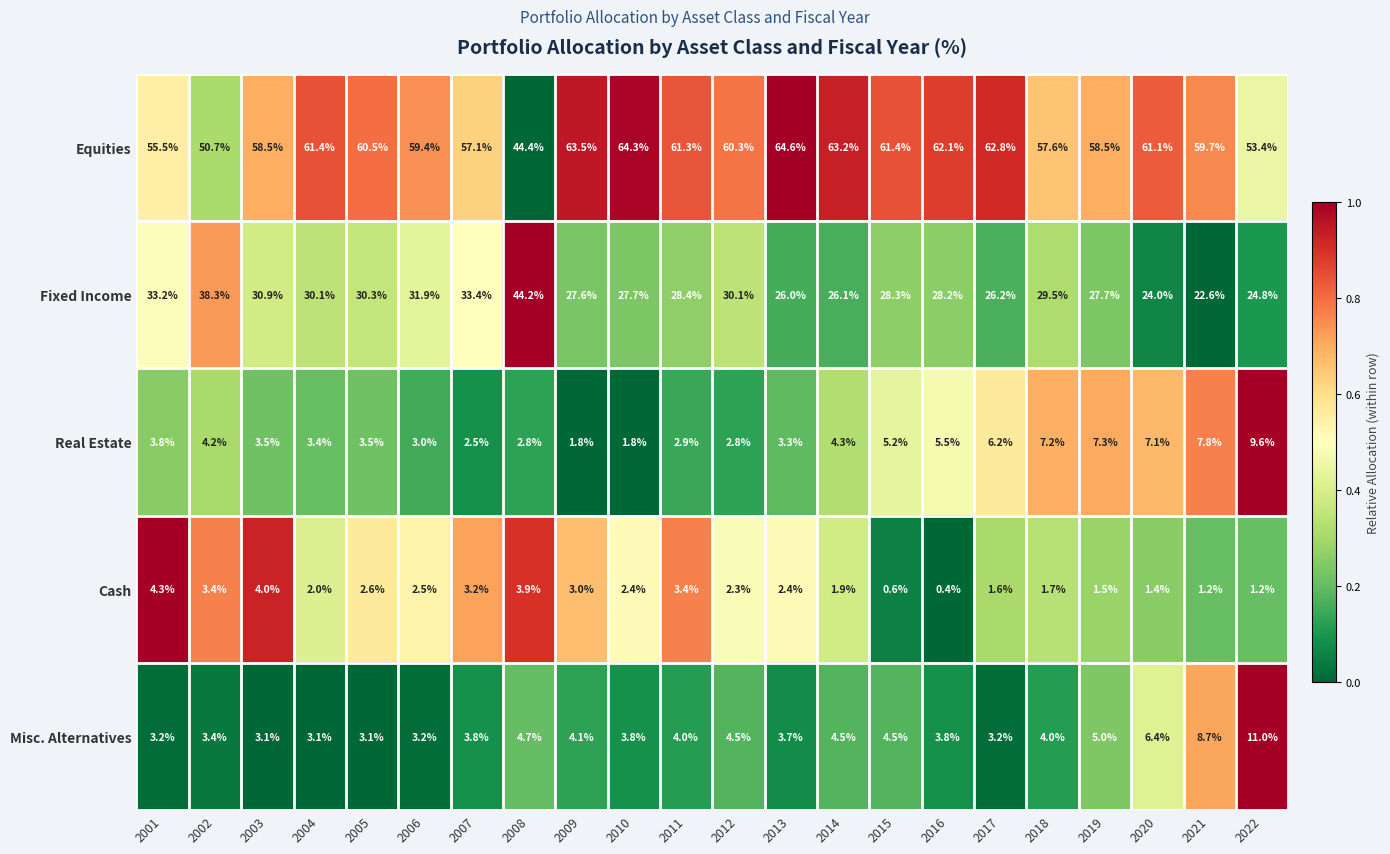

The Fixed Income series shows 41.3 at 2015. True or false?

False